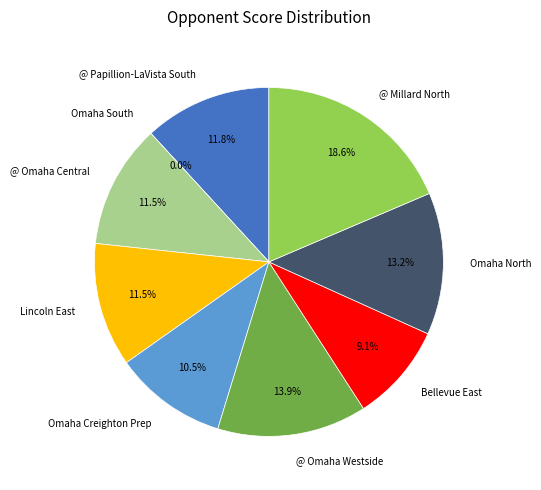

Is there any slice that represents more than half of the pie?

No